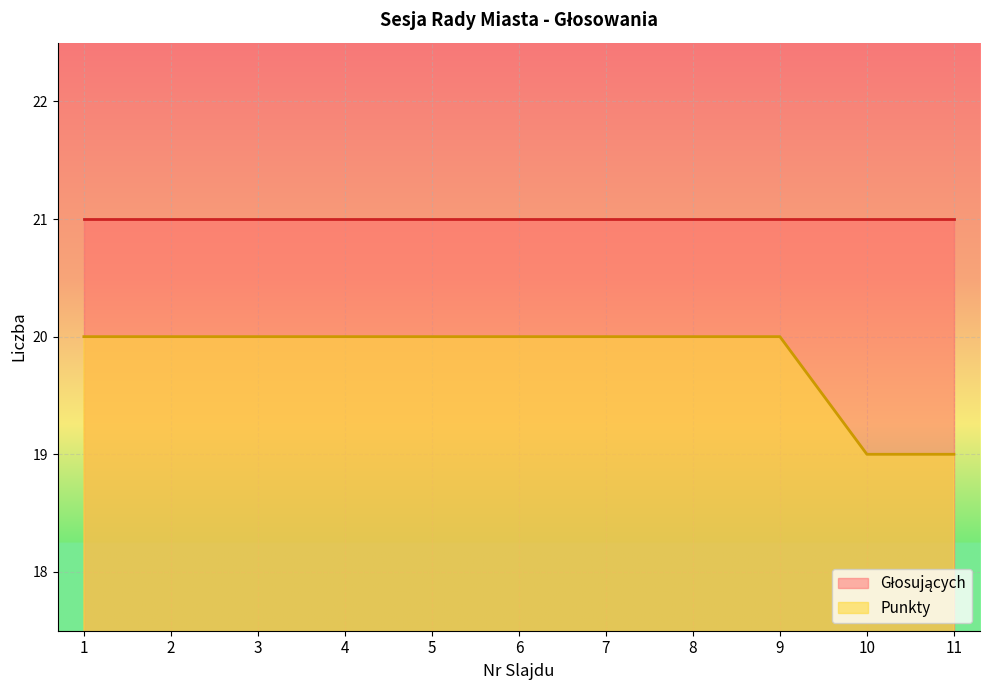

What is the approximate value at 3?

20